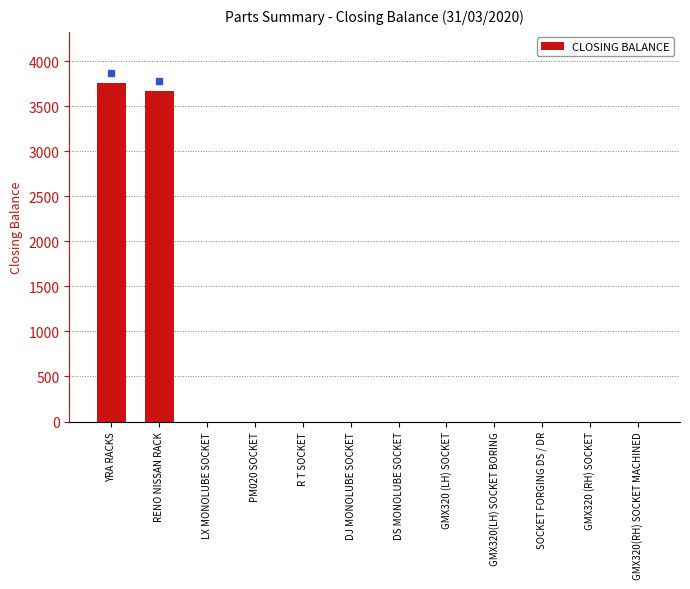

What is the change in value from YRA RACKS to GMX320 (RH) SOCKET?

-3762